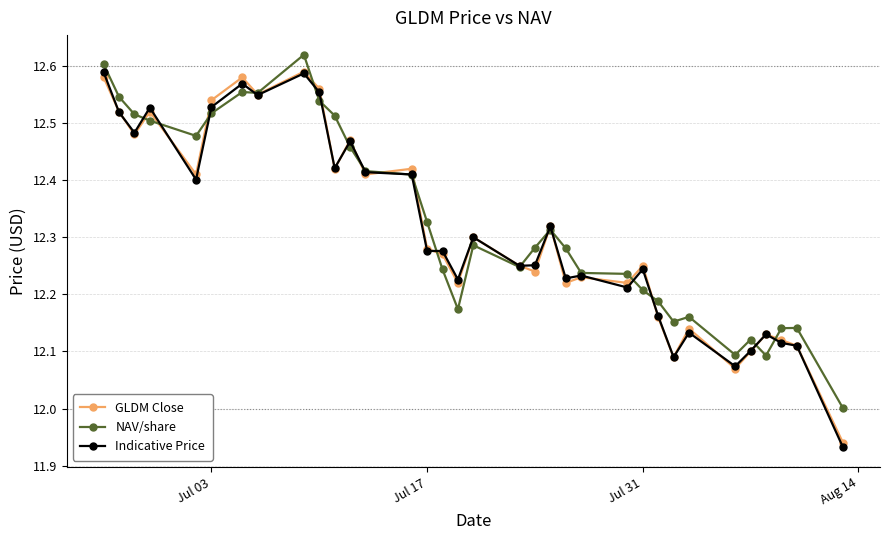

How many series are shown in this chart?

3